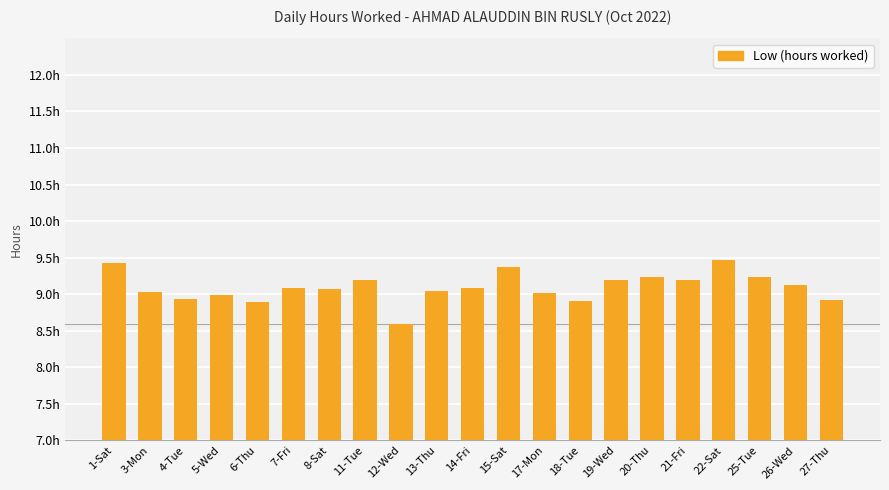

What is the change in value from 7-Fri to 19-Wed?

+0.1